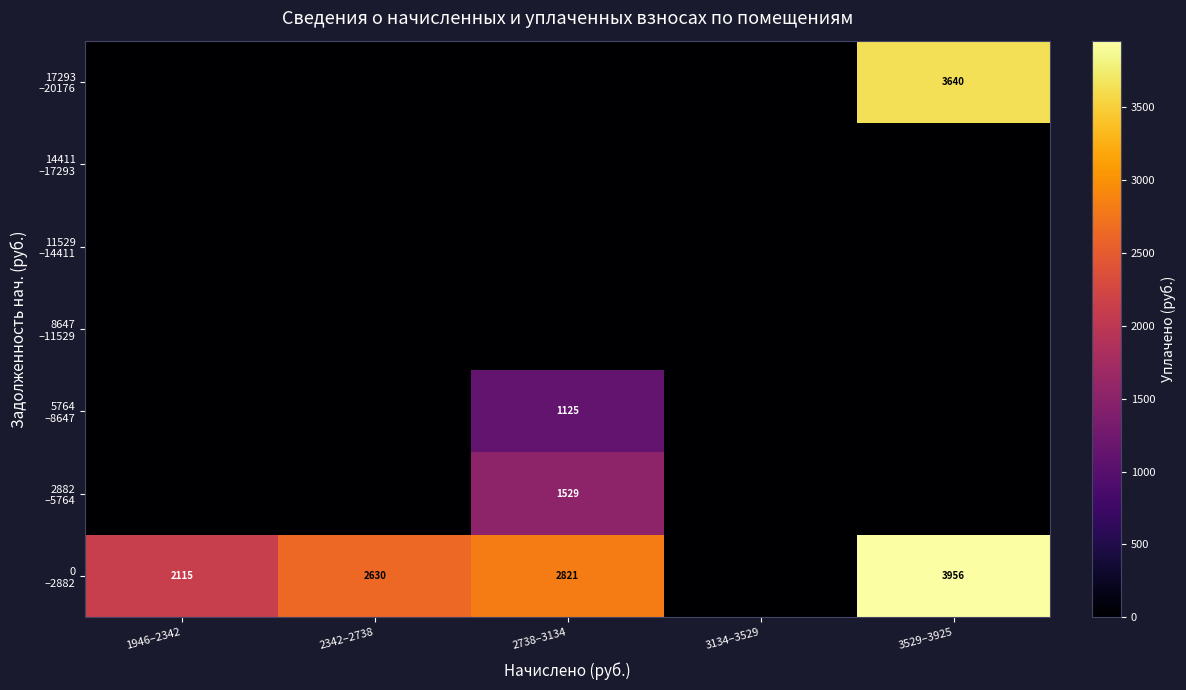

Where does the 0 –2882 series first go above 2629?

2342–2738